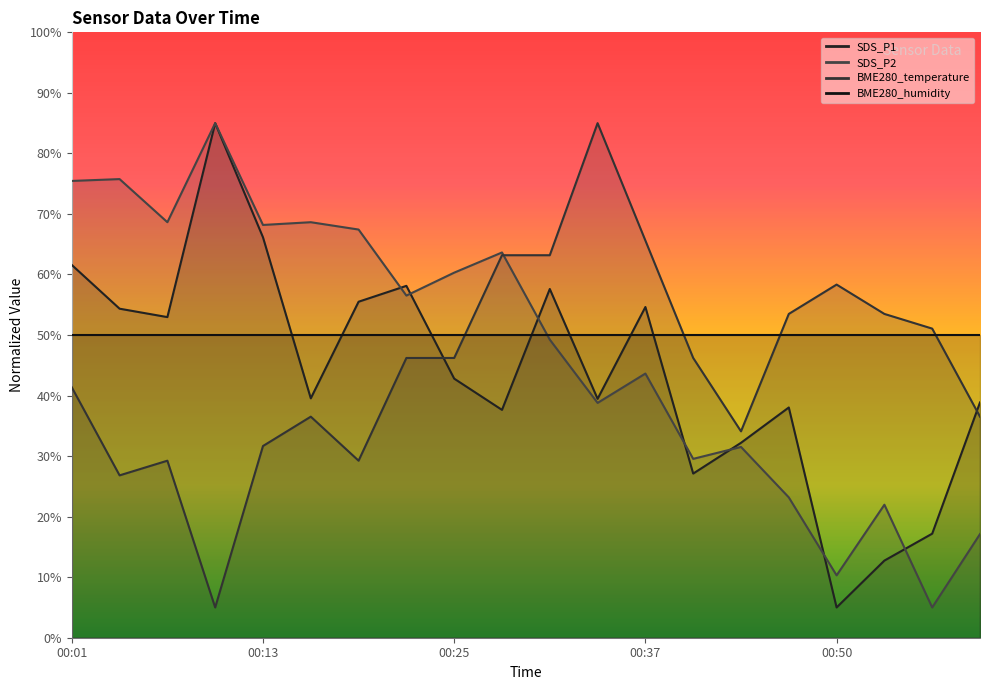

What is the difference between the SDS_P2 values at 00:01 and 00:28?

11.8